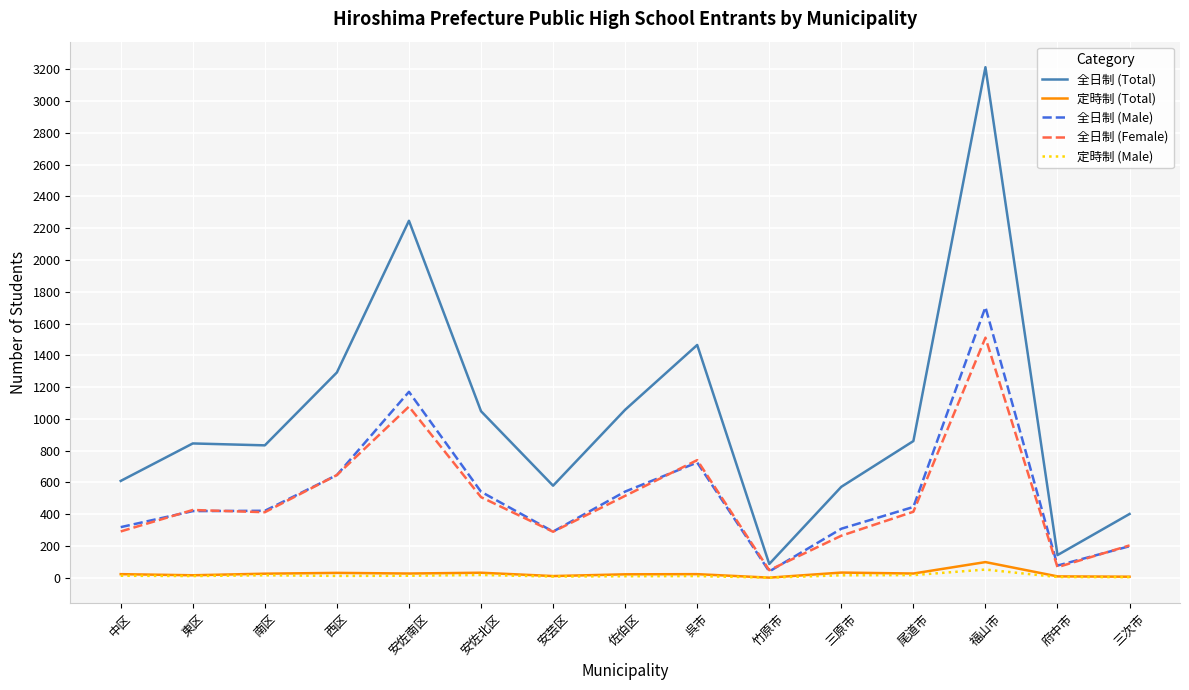

How many lines are shown in the chart?

5